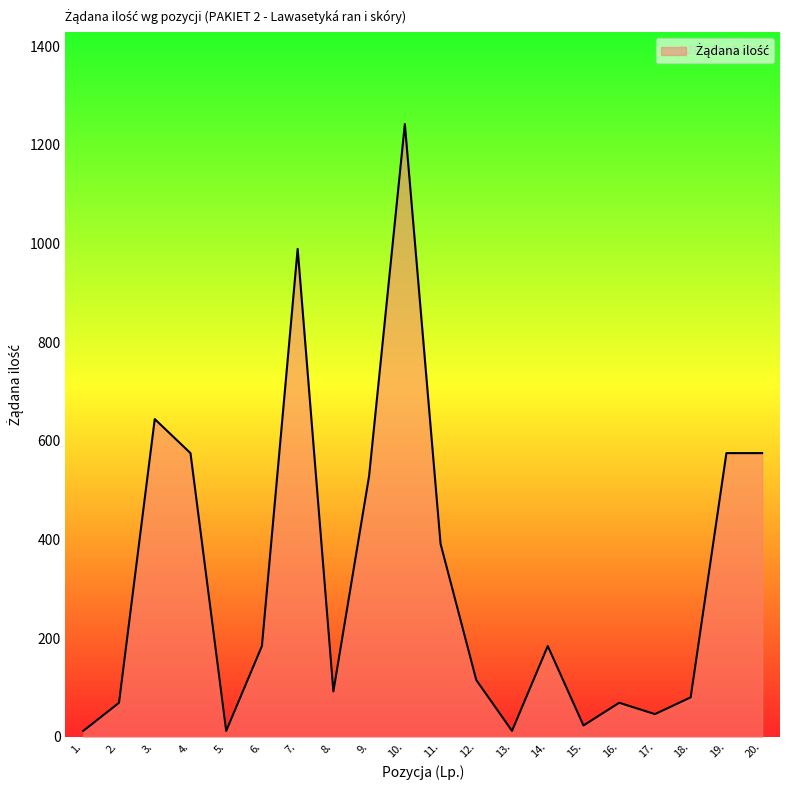

What is the average value?

321